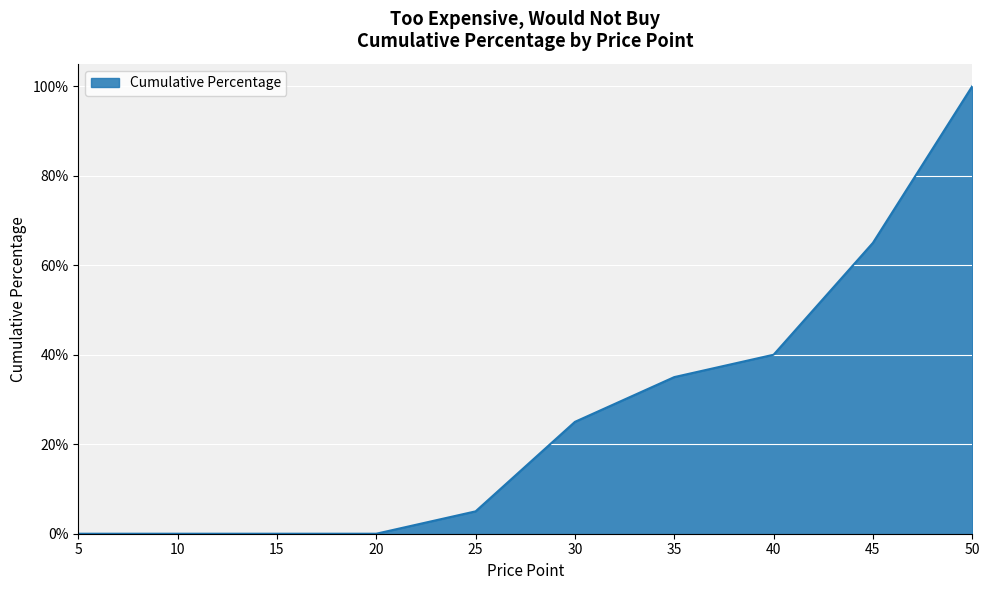

Reading right to left, transcribe all the data shown in this chart.

50=1.0	45=0.7	40=0.4	35=0.3	30=0.2	25=0.1	20=0.0	15=0.0	10=0.0	5=0.0